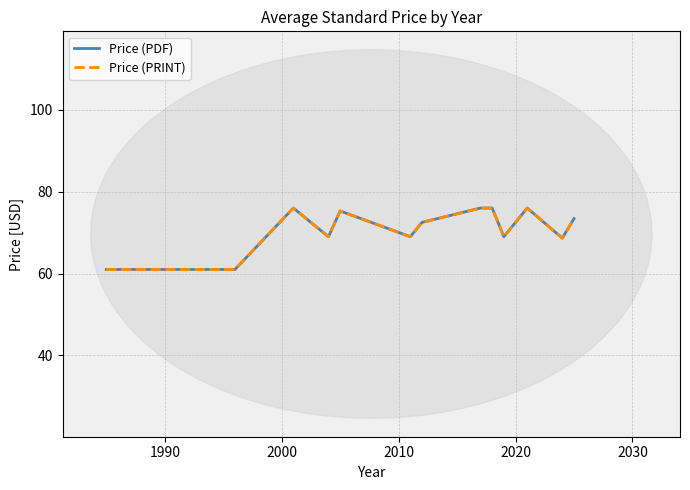

What is the sum of all Price (PDF) values?

1044.9